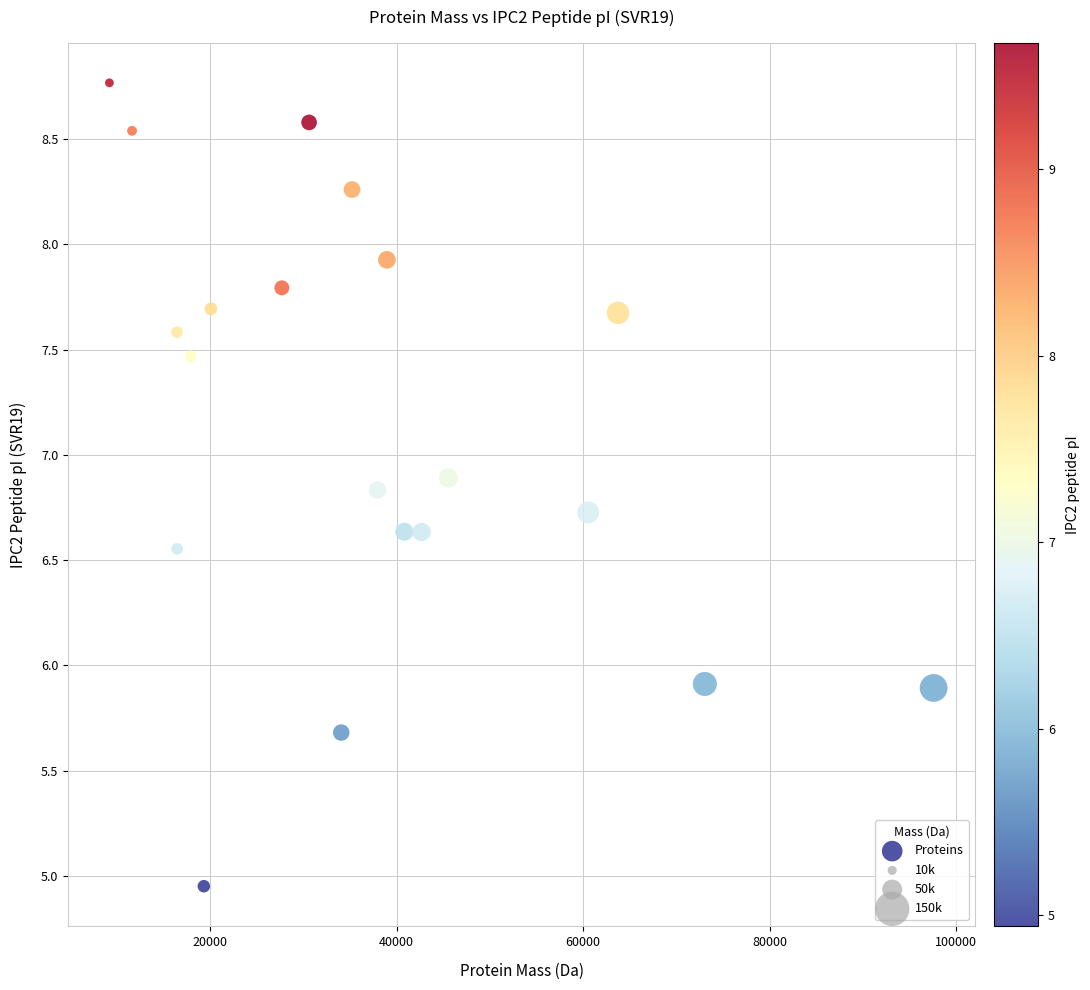

What is the range of X values (max minus min)?

88395.9